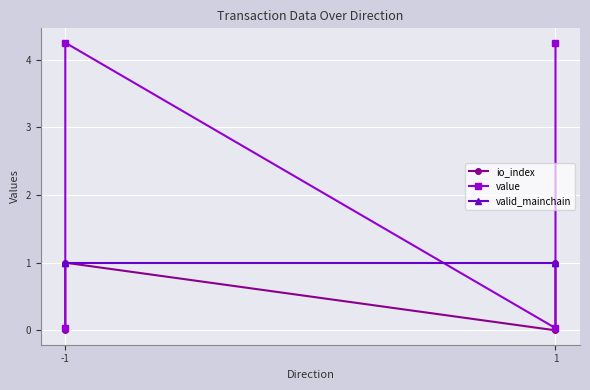

Rank the series by their maximum value, from lowest to highest.

io_index, valid_mainchain, value